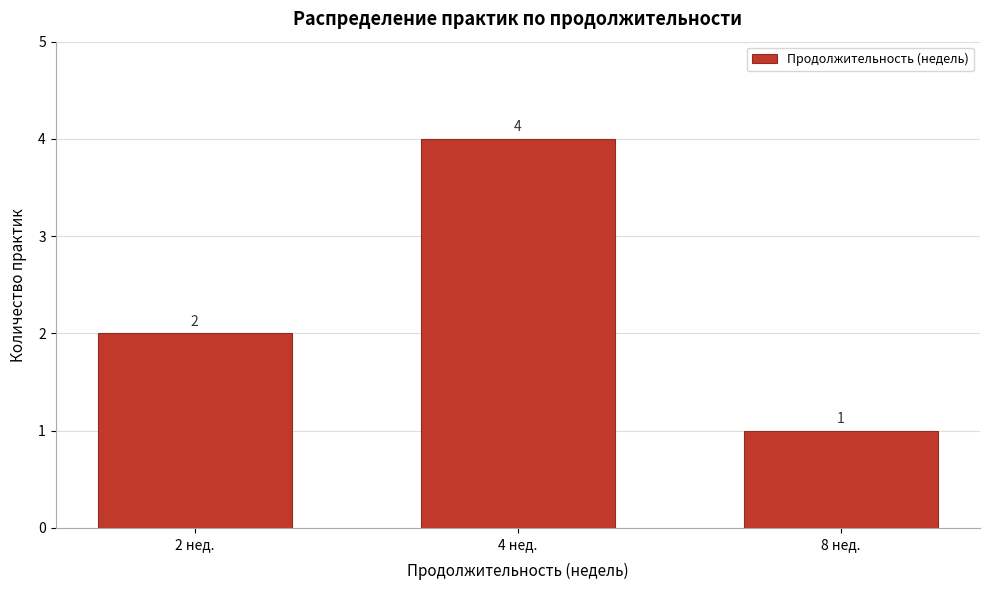

Reading left to right, extract all data points from this chart.

2	4	1